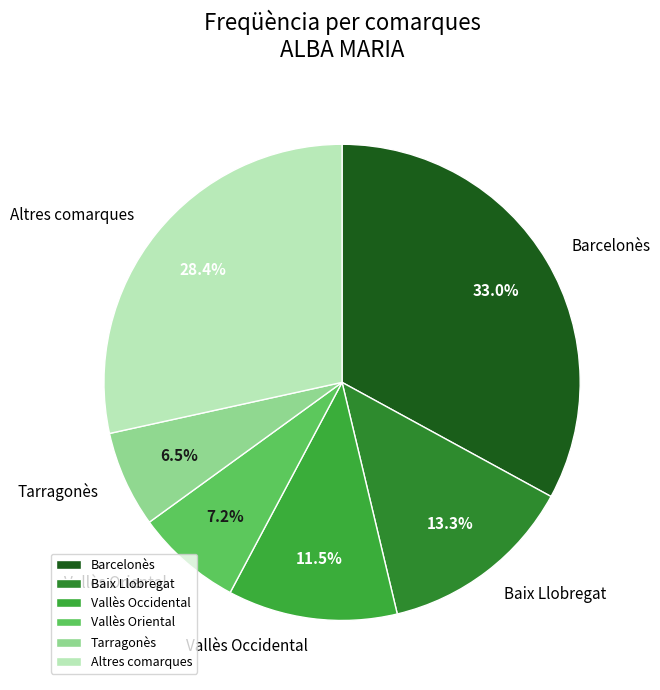

Rank the categories by value from highest to lowest.

Barcelonès, Altres comarques, Baix Llobregat, Vallès Occidental, Vallès Oriental, Tarragonès